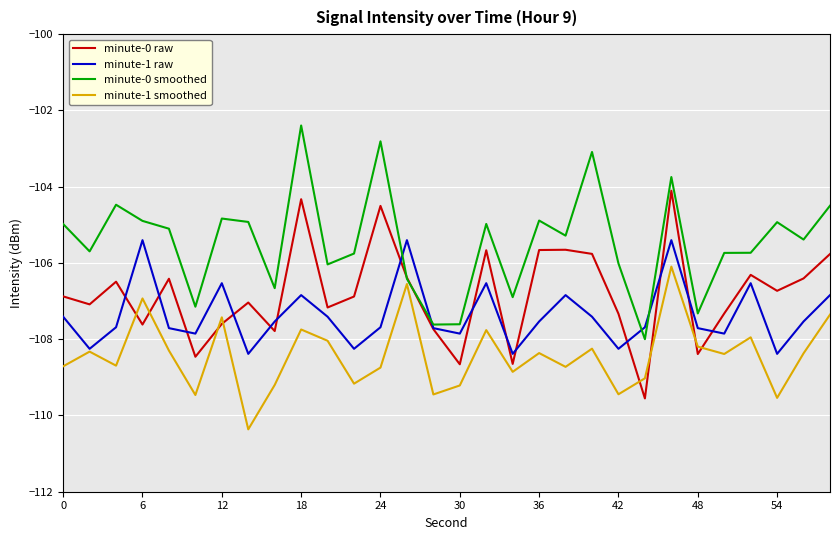

What is the smallest value displayed?

-110.4